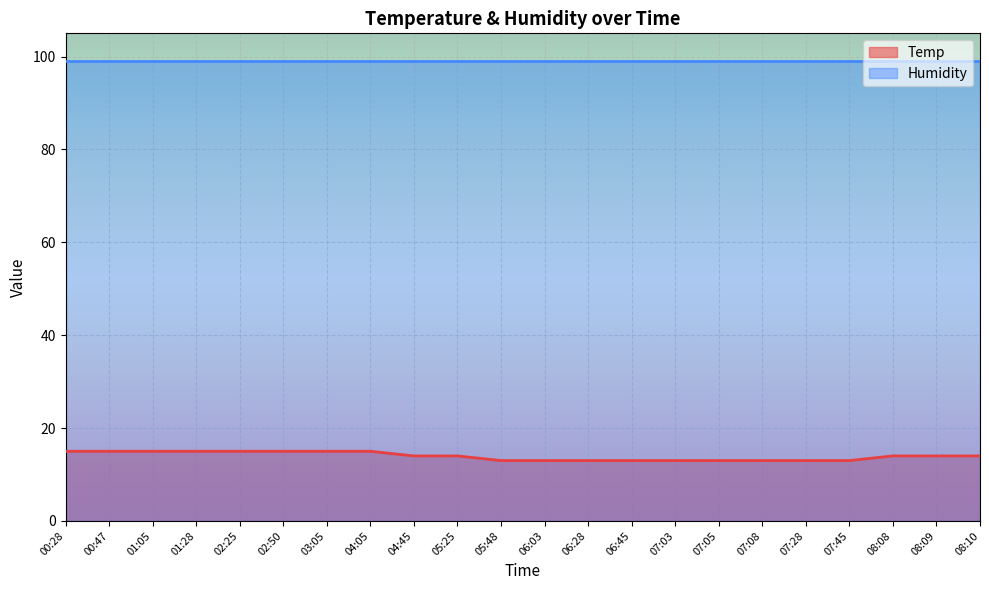

What is the approximate value at 04:05?

15